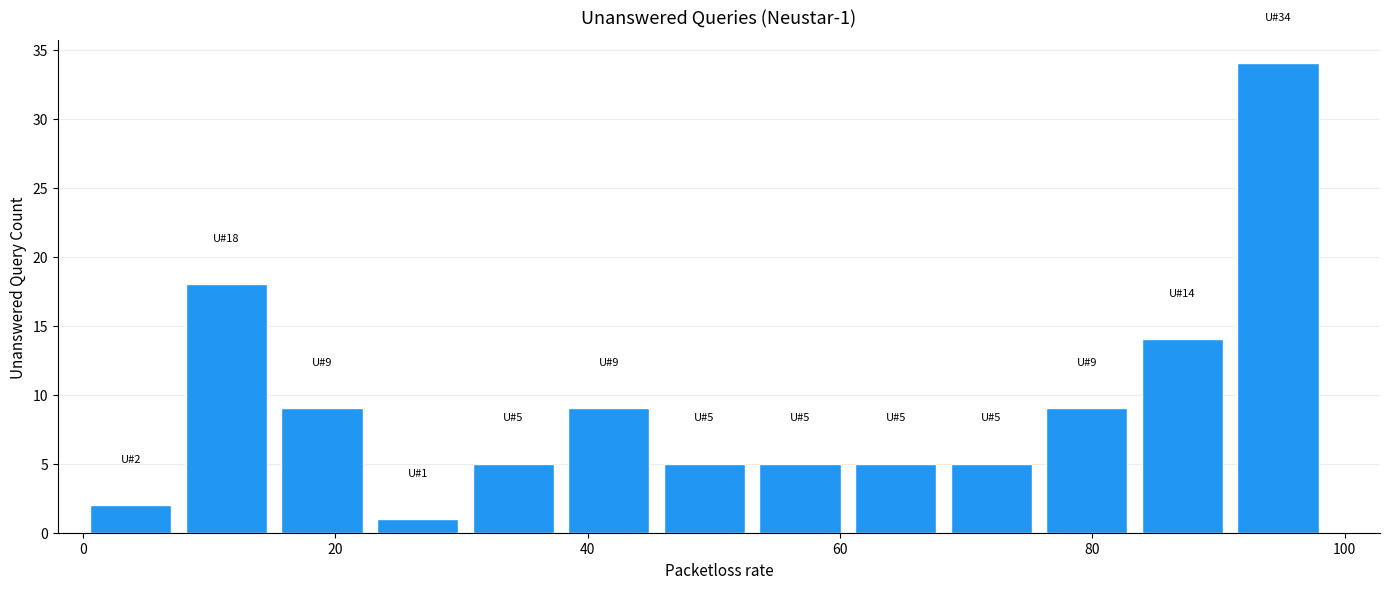

Around what value on the x-axis is the tallest bar? Give the approximate position of its centre, as read against the axis.

94